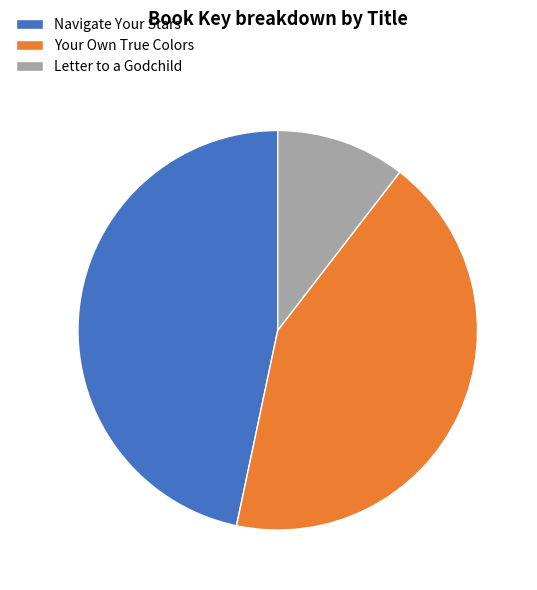

True or false: Navigate Your Stars accounts for 47% of the total.

True